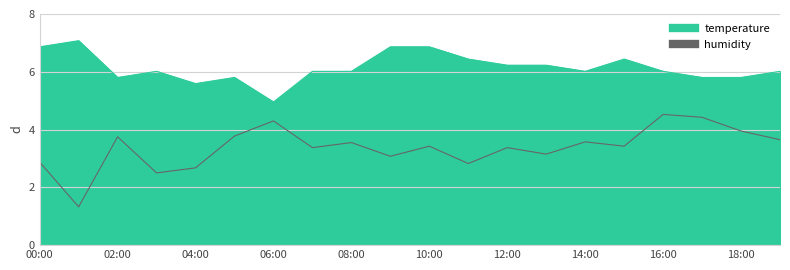

At which label is humidity closest to 2?

03:00